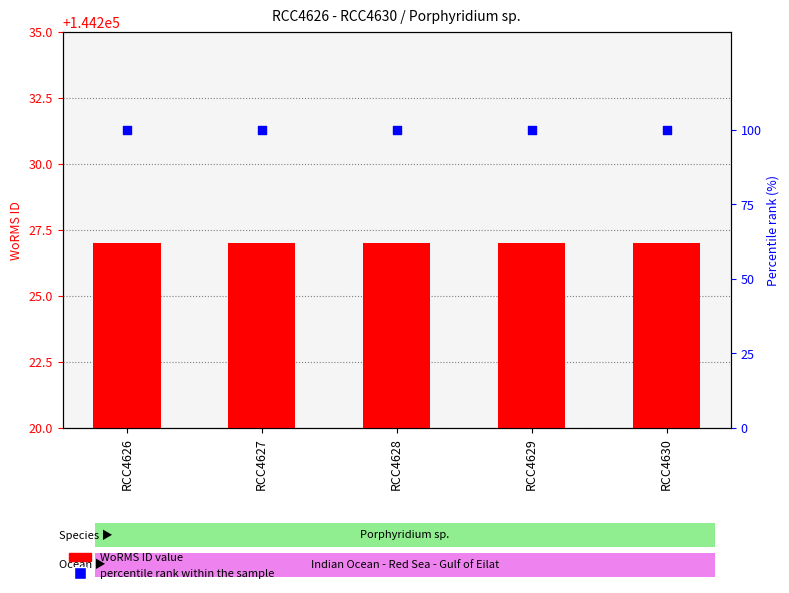

Is the value of WoRMS ID at RCC4629 greater than the value of percentile rank within the sample at RCC4629?

Yes